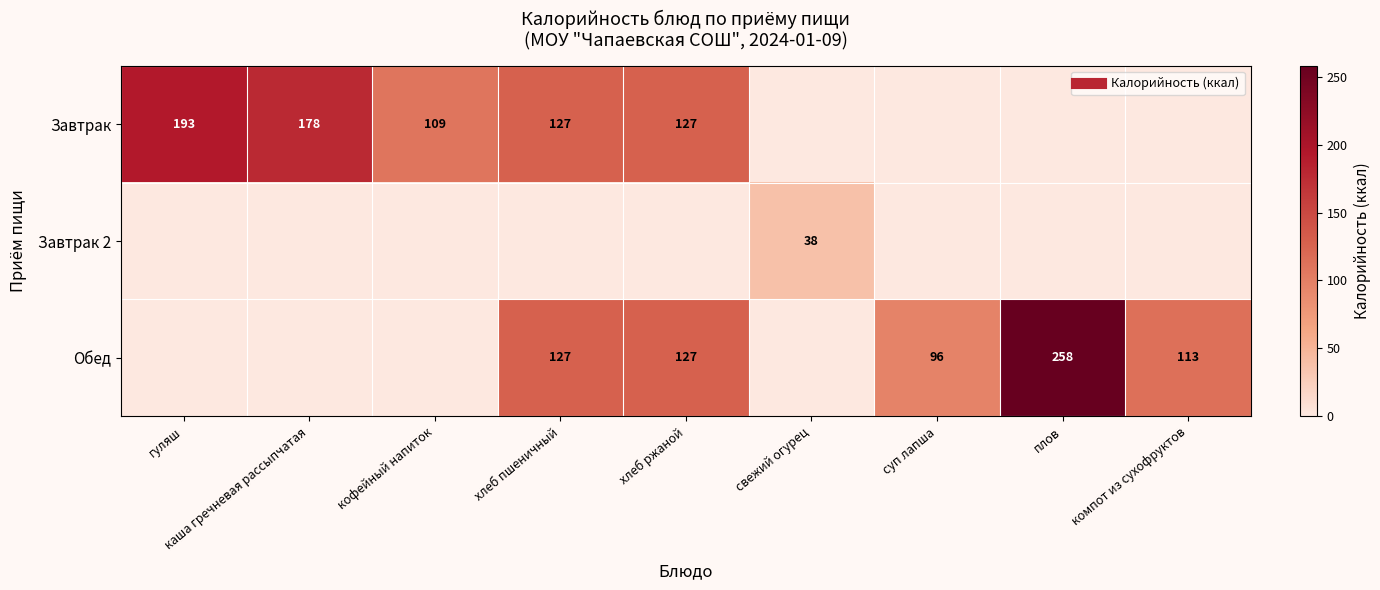

At which category does the chart reach its peak across all series?

плов